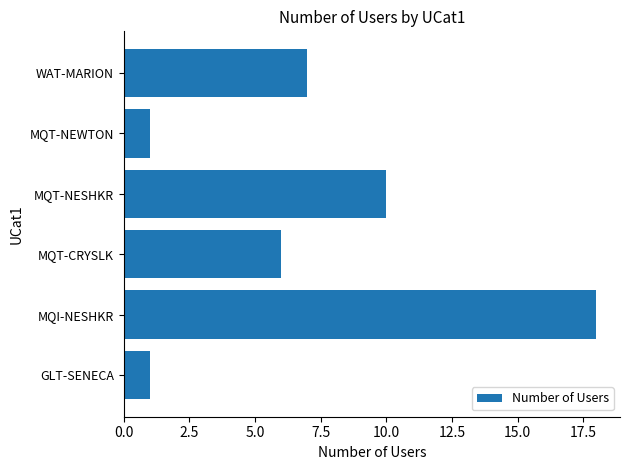

True or false: the data shows 11 at MQI-NESHKR.

False